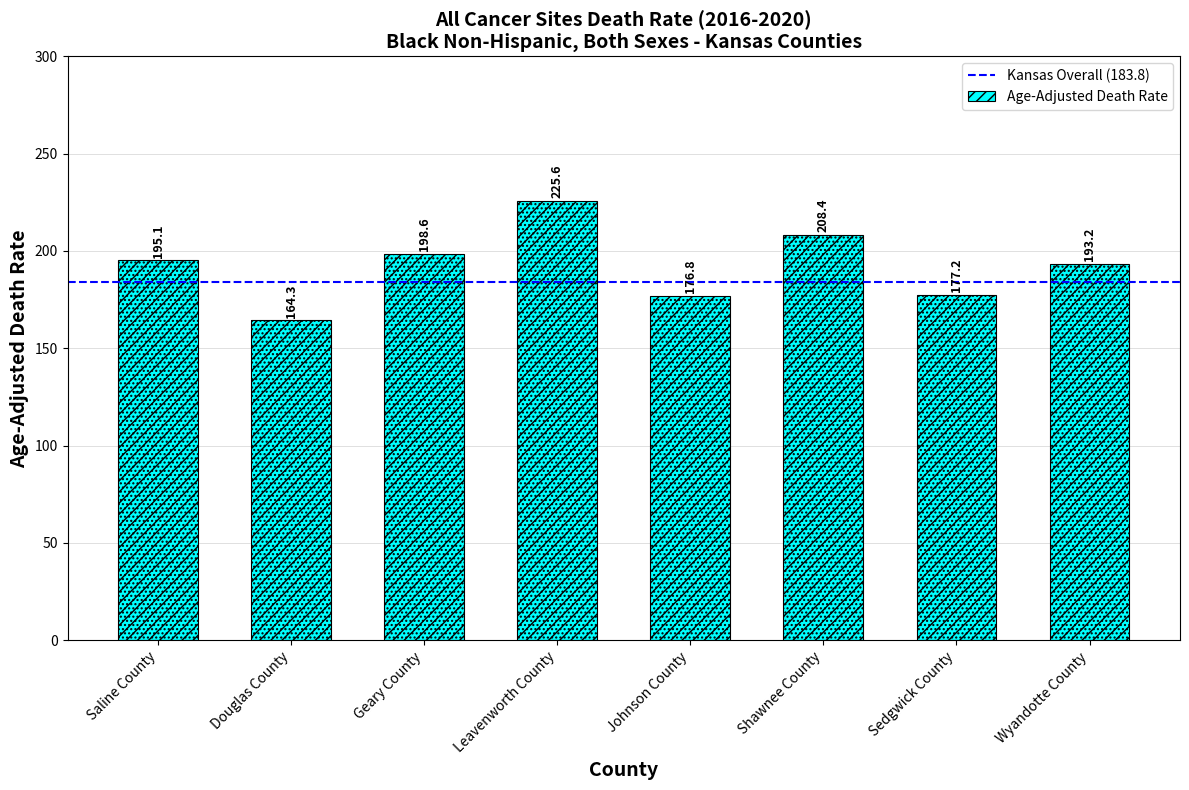

What is the ratio of the value at Leavenworth County to the value at Johnson County?

1.3